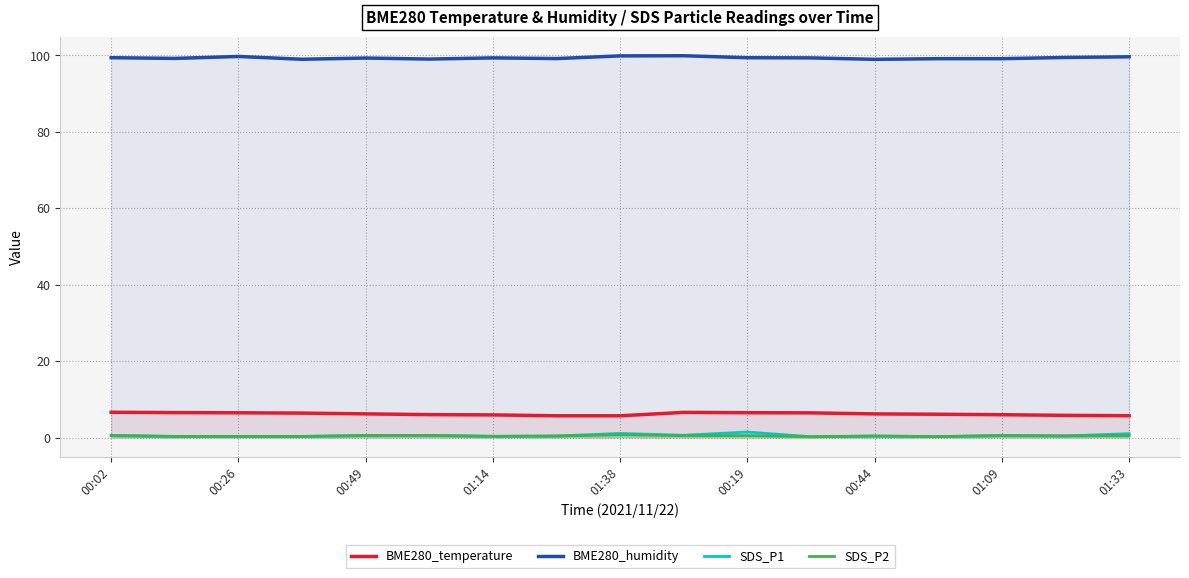

Is the value of BME280_temperature at 01:33 greater than the value of BME280_humidity at 00:19?

No